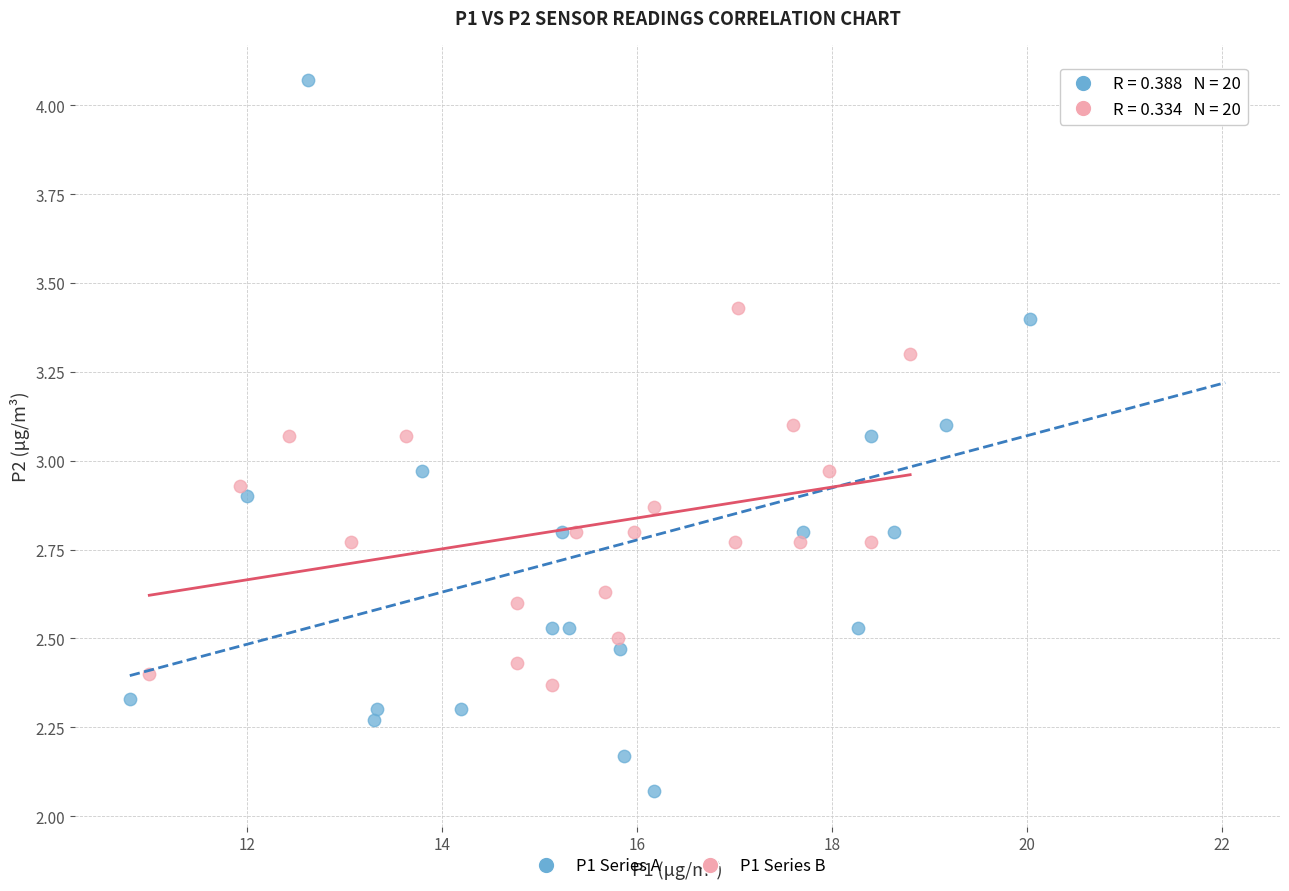

Which series has the widest spread of Y values?

P1 Series A